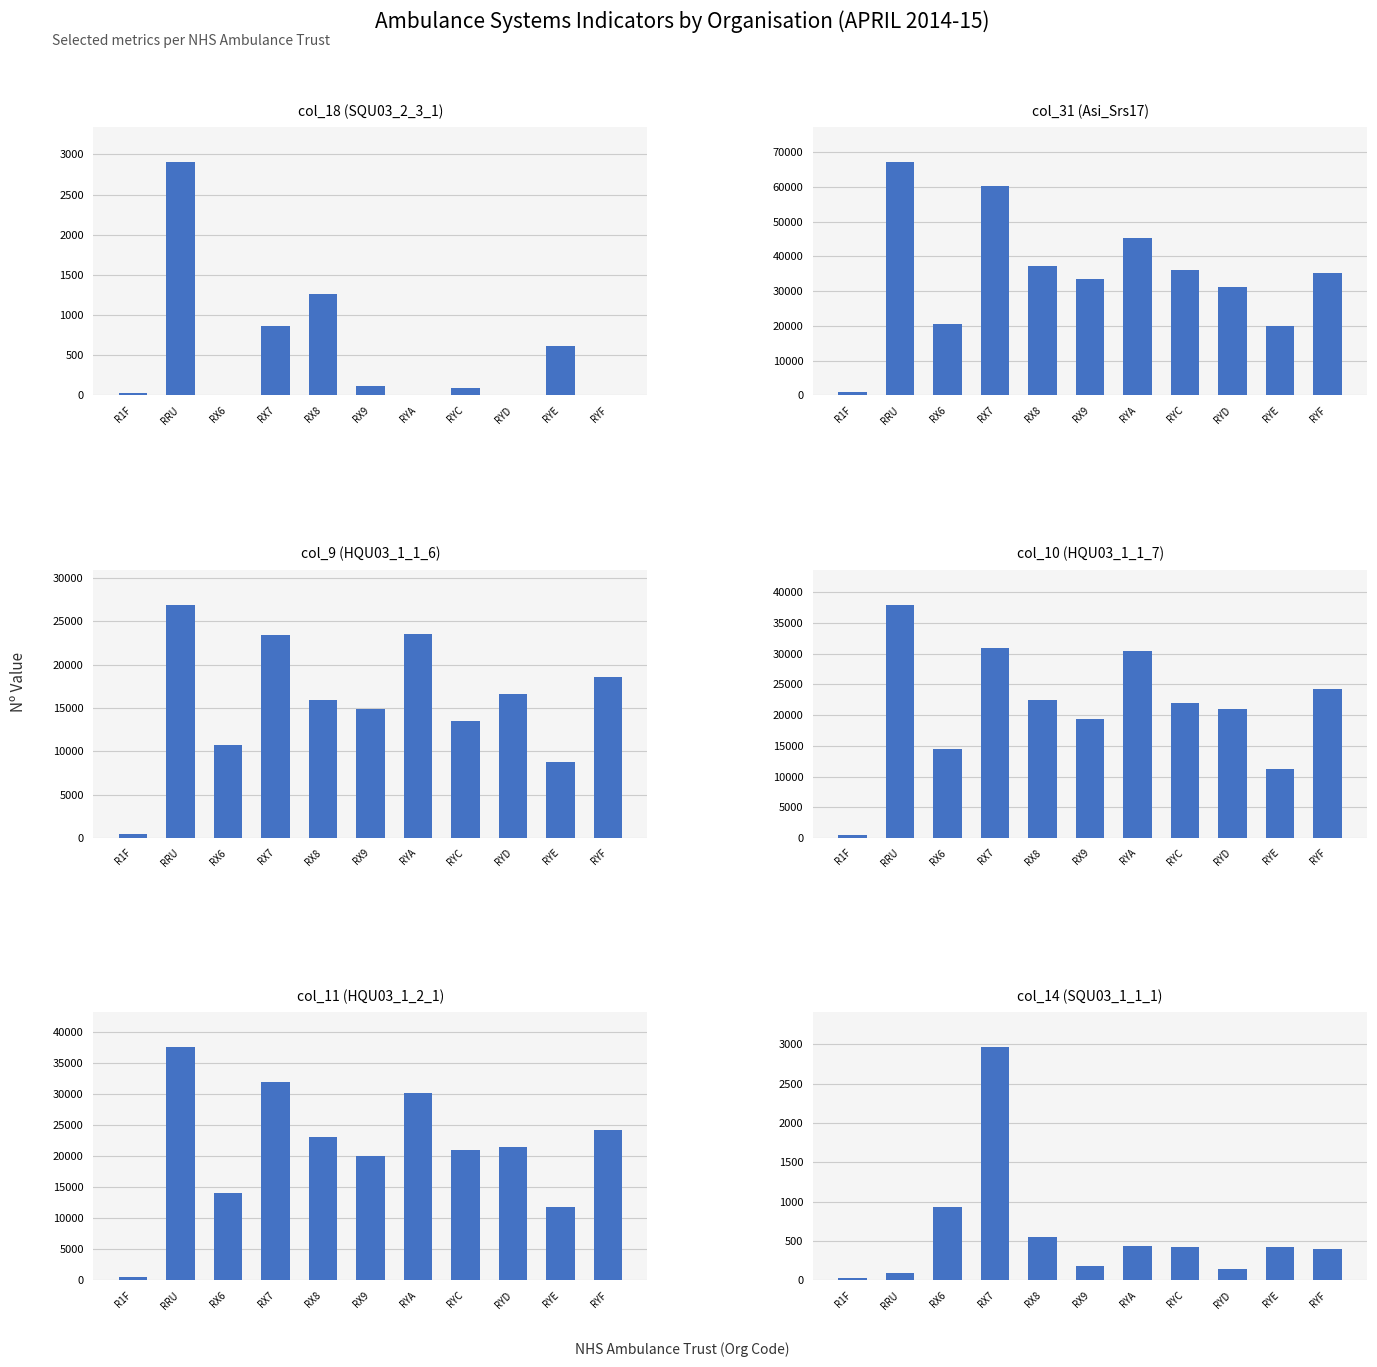

List the labels in order of col_31 (Asi_Srs17) value, largest first.

RRU, RX7, RYA, RX8, RYC, RYF, RX9, RYD, RX6, RYE, R1F